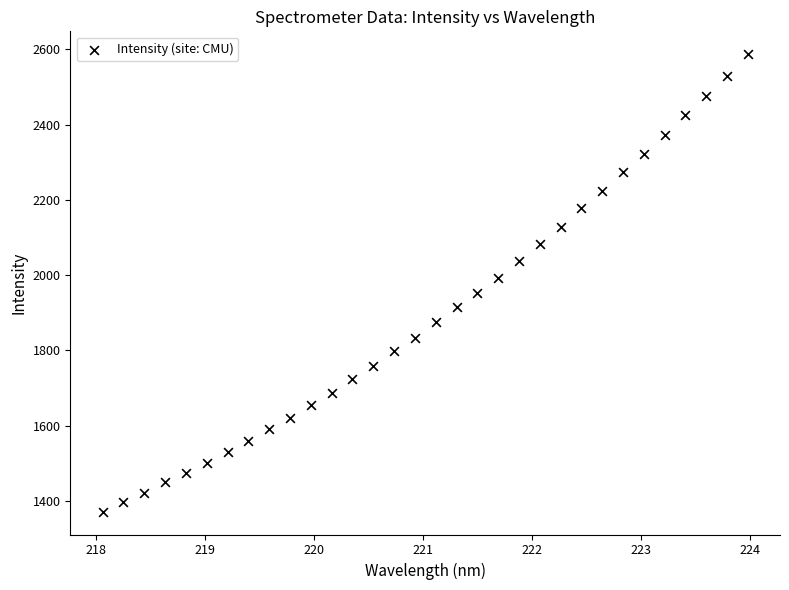

What is the range of Y values (max minus min)?

1216.2